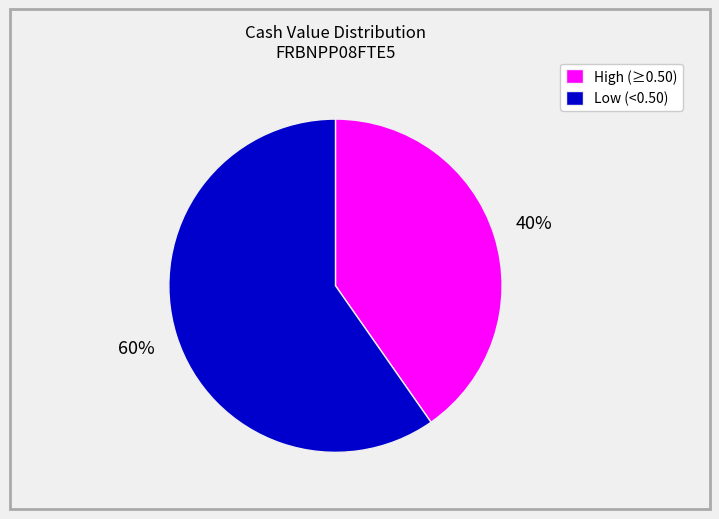

To the nearest percent, what is the average slice percentage?

50%